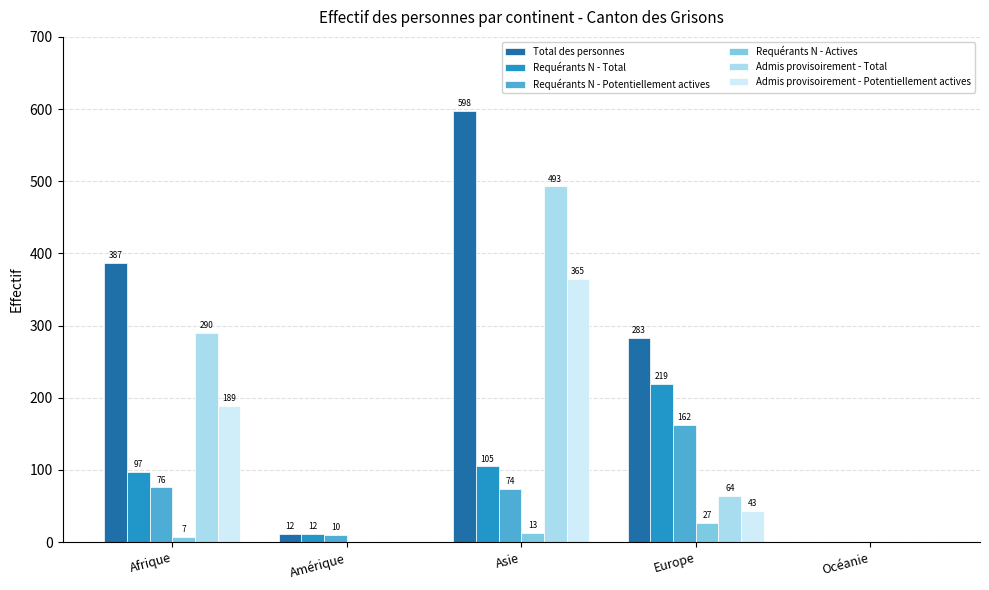

How many data points does each series have?

5